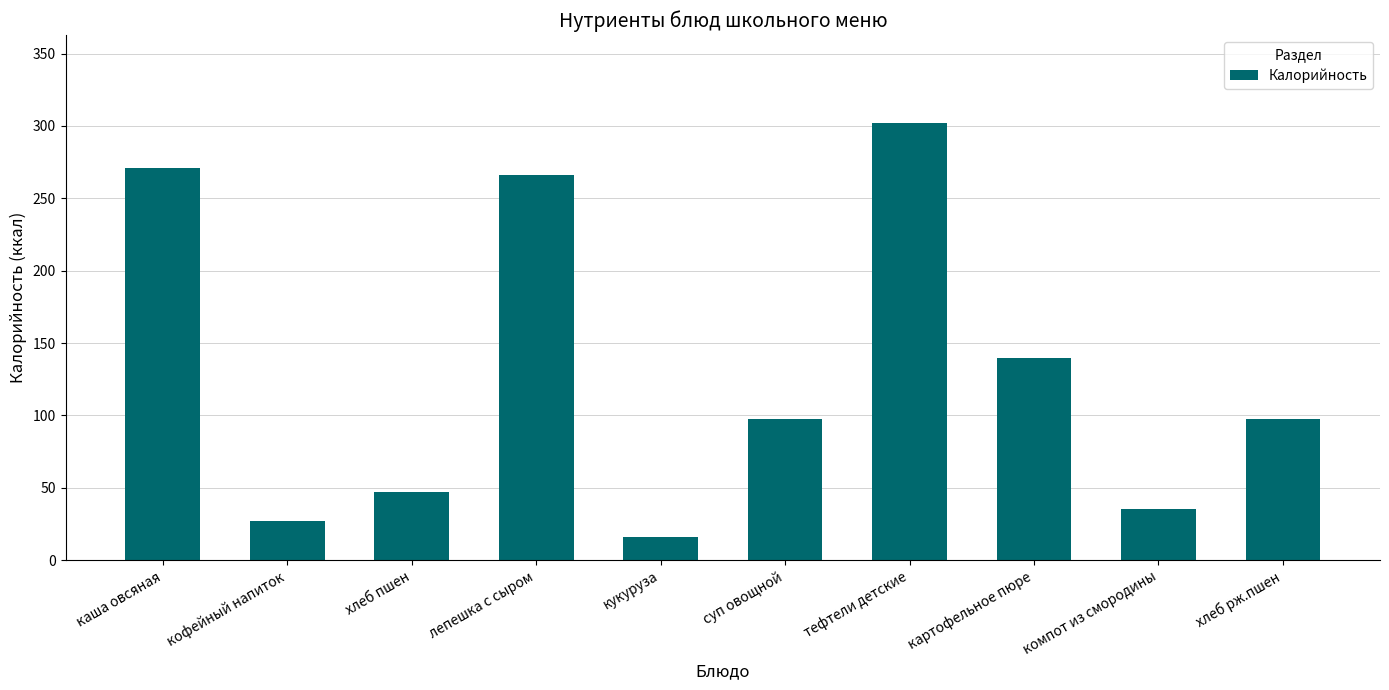

Between компот из смородины and хлеб рж.пшен, which is larger?

хлеб рж.пшен